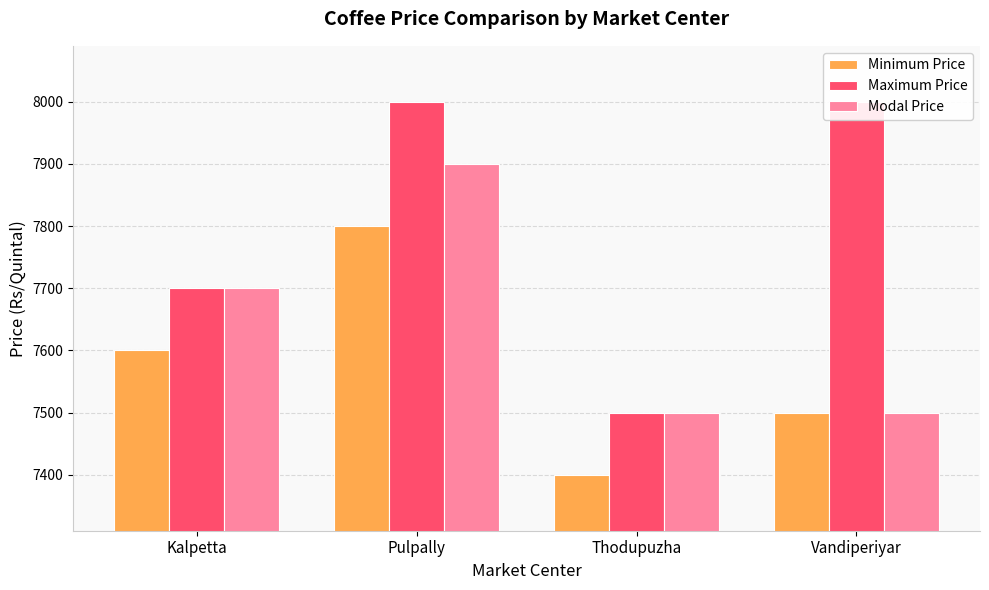

Which series has the largest total across all categories?

Maximum Price